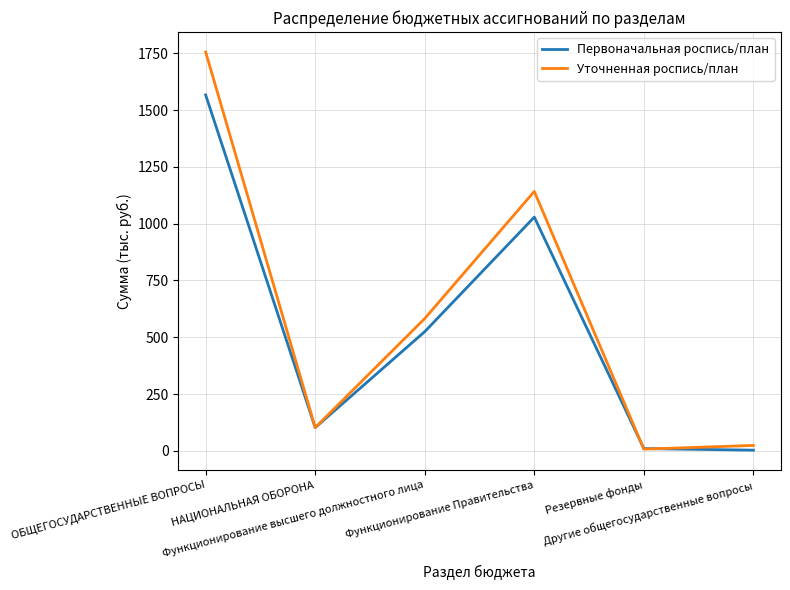

The Уточненная роспись/план series shows 590.2 at Функционирование Правительства. True or false?

False